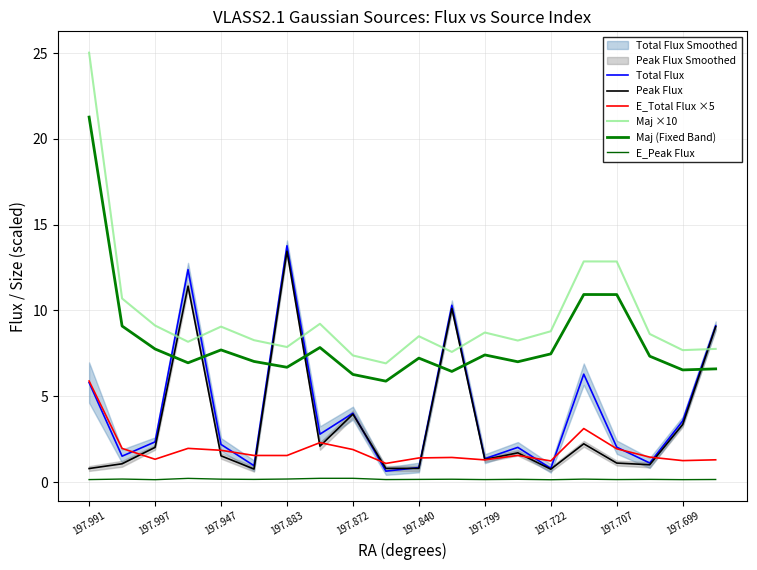

How many interior local peaks does the E_Total Flux ×5 series have?

5